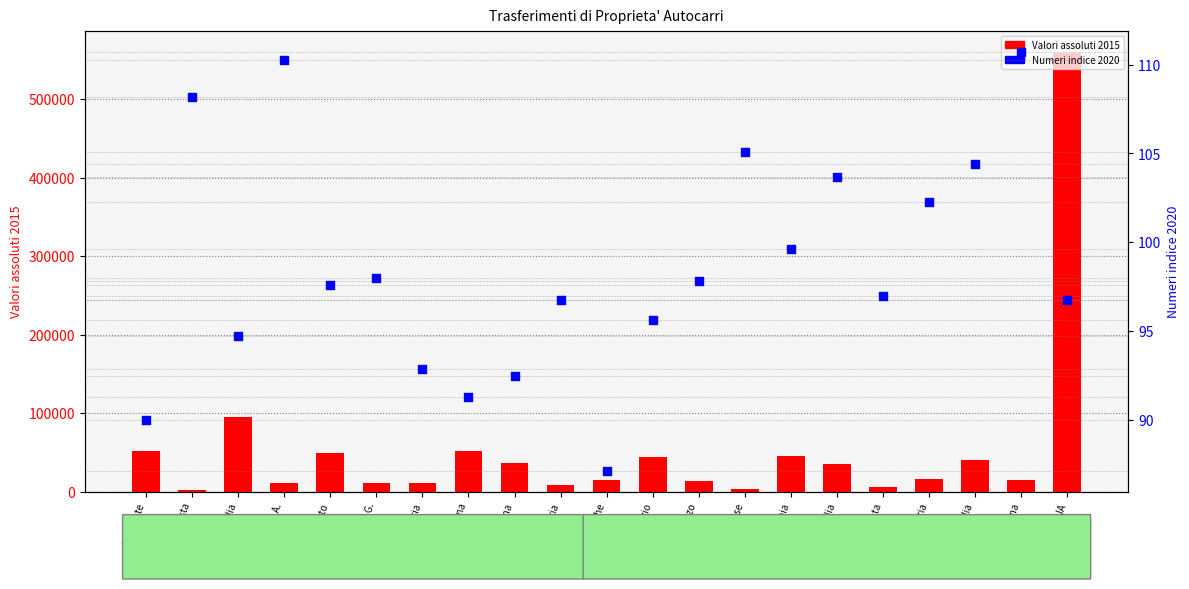

What is the total value across all series at Marche?

15142.1